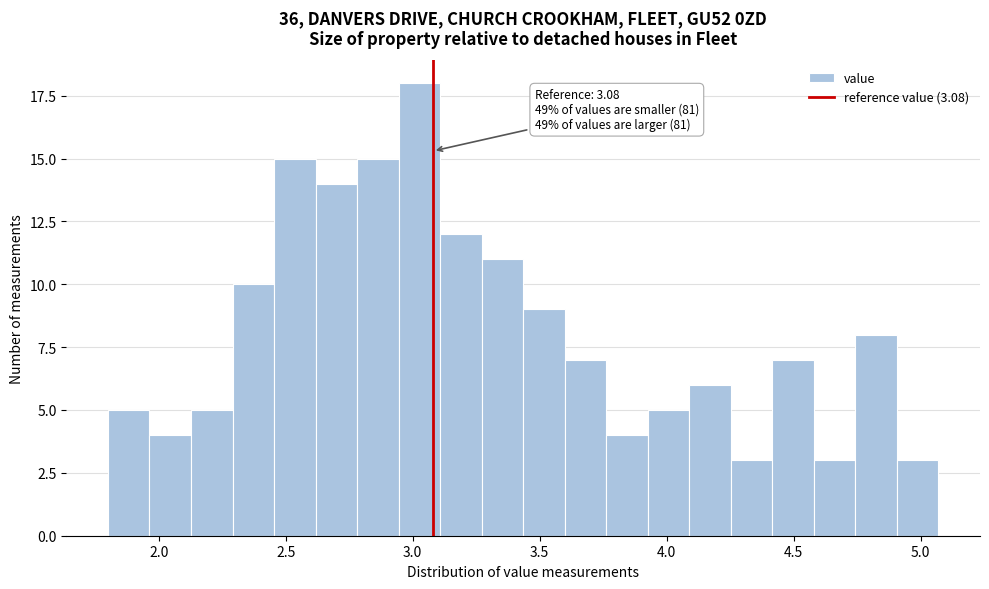

Read against the x-axis, roughly where is the centre of the tallest bar?

3.05